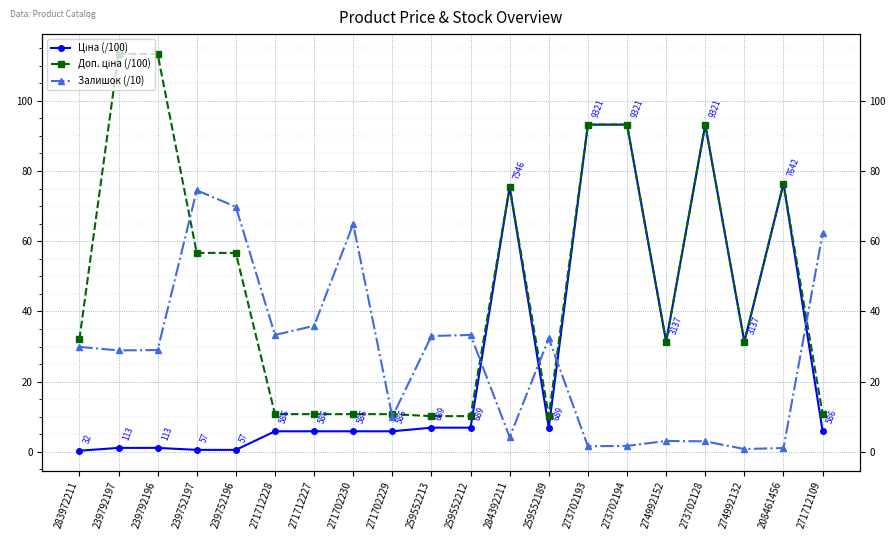

What is the average value of the Доп. ціна (/100) series?

47.5